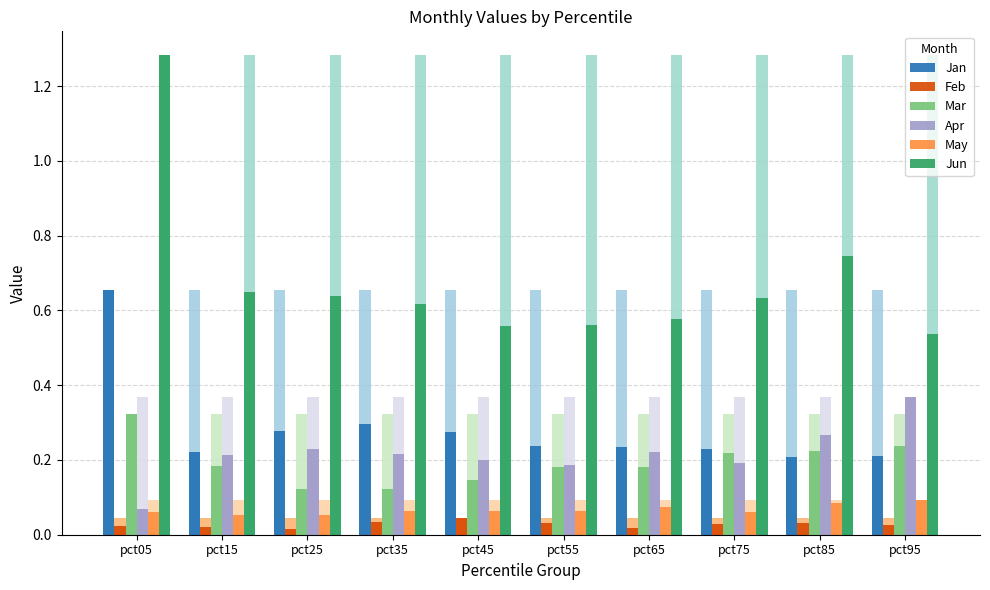

Between pct75 and pct35, which is larger?

pct35